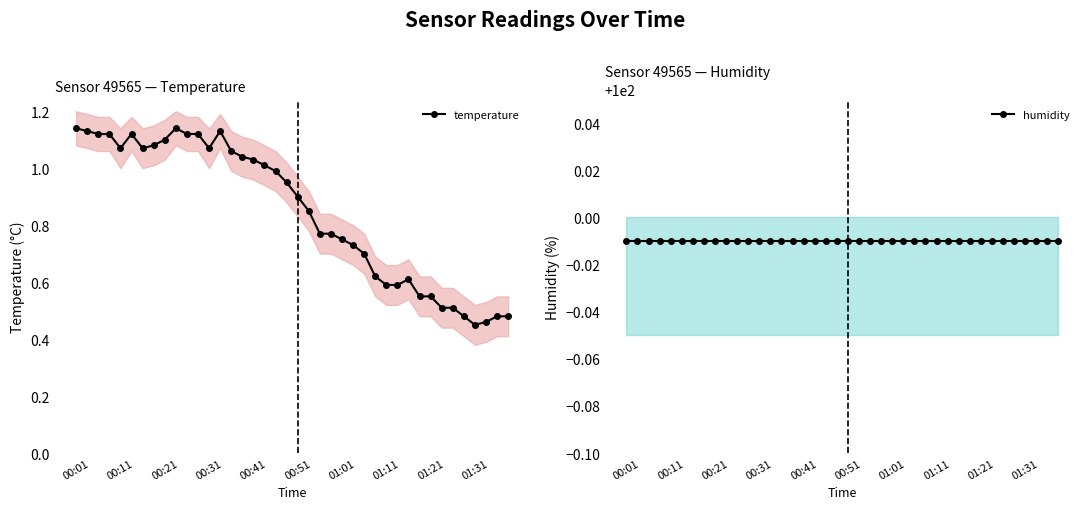

True or false: temperature has more than 2 interior local peaks.

True